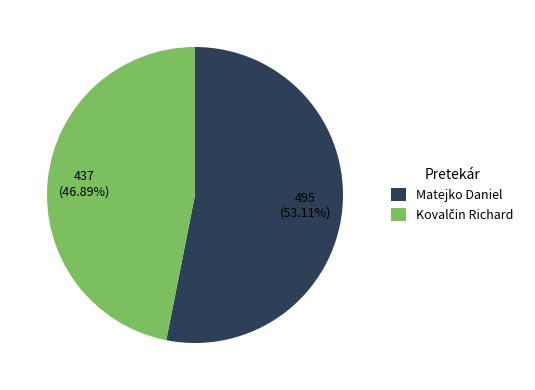

Count the number of slices in the pie.

2